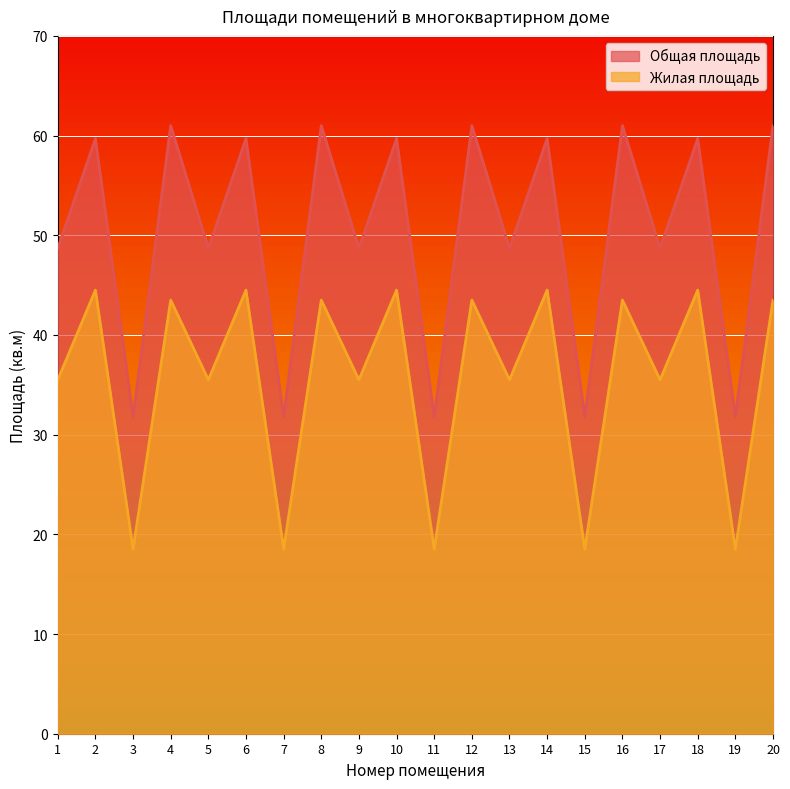

The Общая площадь series shows 61.0 at 4. True or false?

True